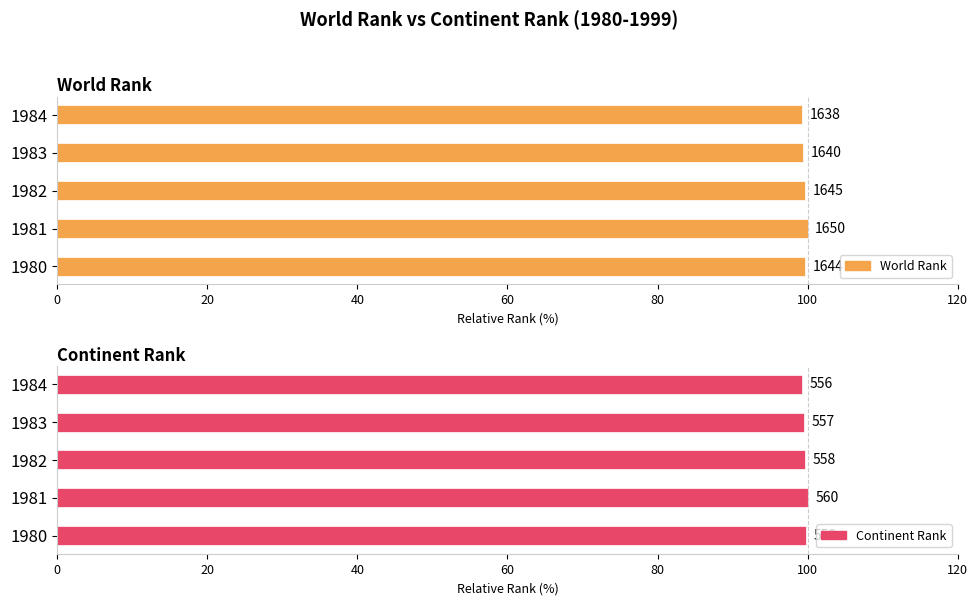

Are the bars horizontal?

Yes